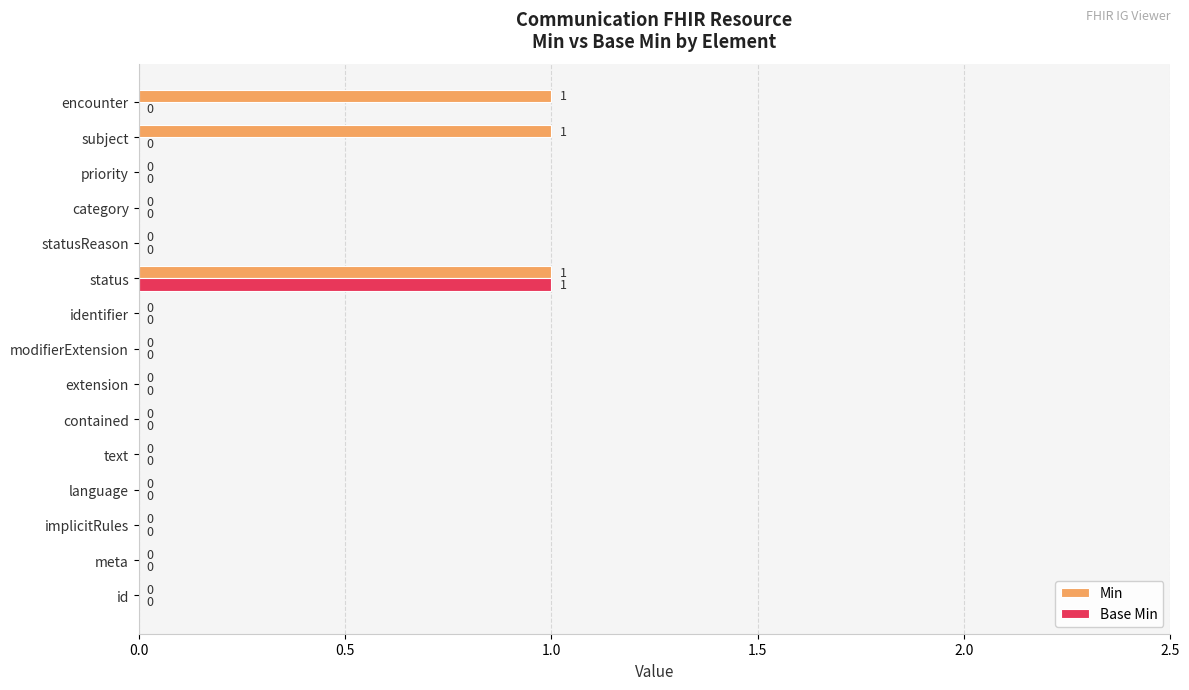

Between priority and encounter, which series saw the biggest shift?

Min